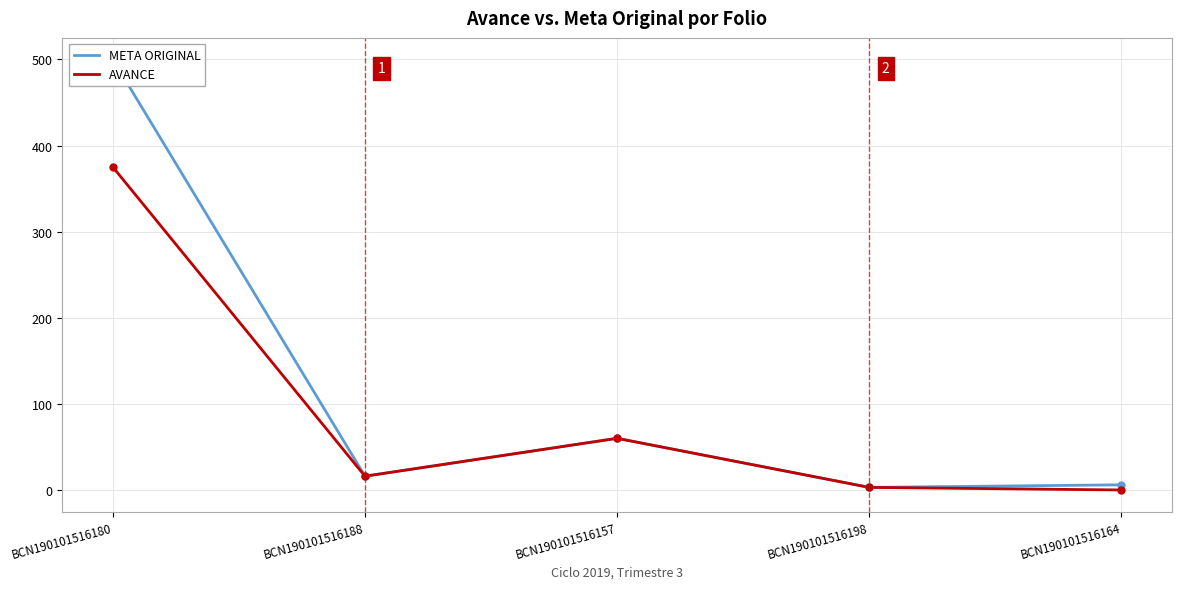

At how many categories does at least one series exceed 299?

1